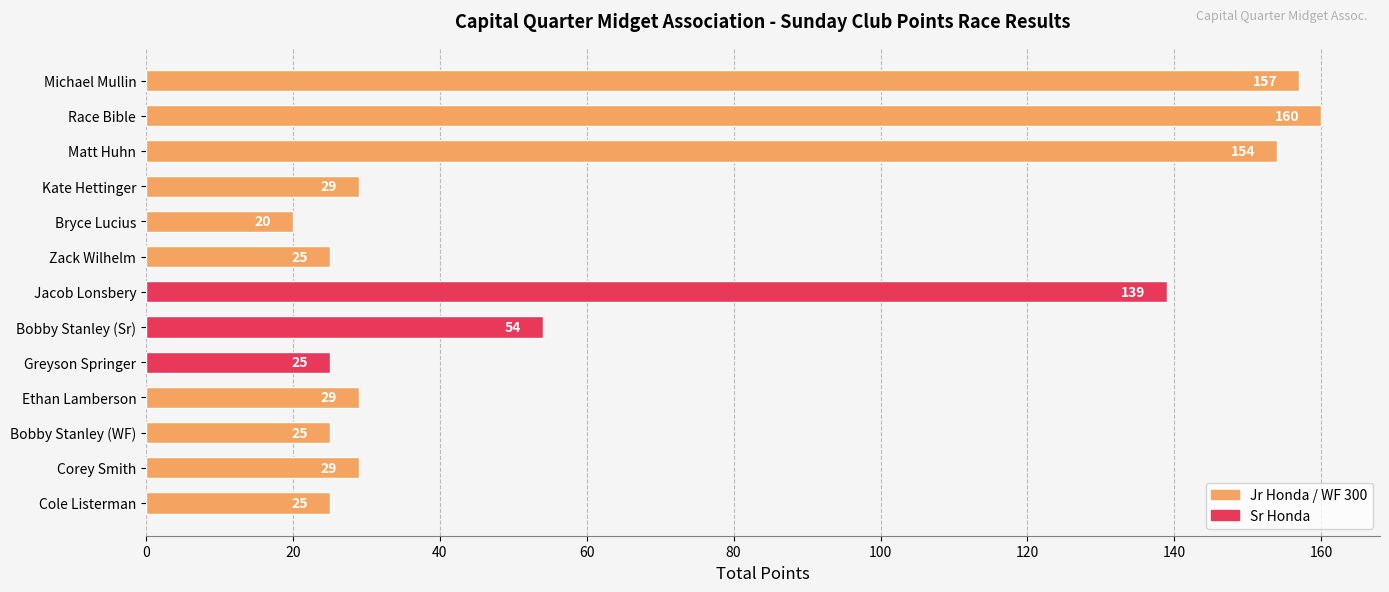

What is the label of the 2nd bar from the bottom?

Corey Smith